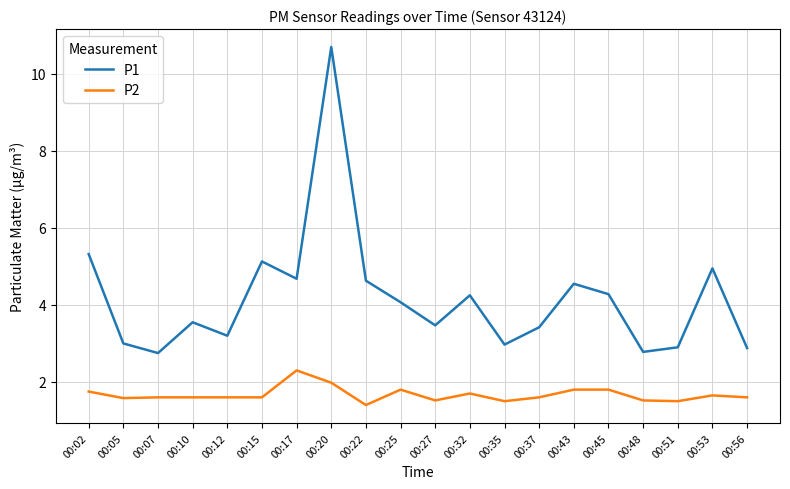

What is the highest value of the P2 series?

2.3